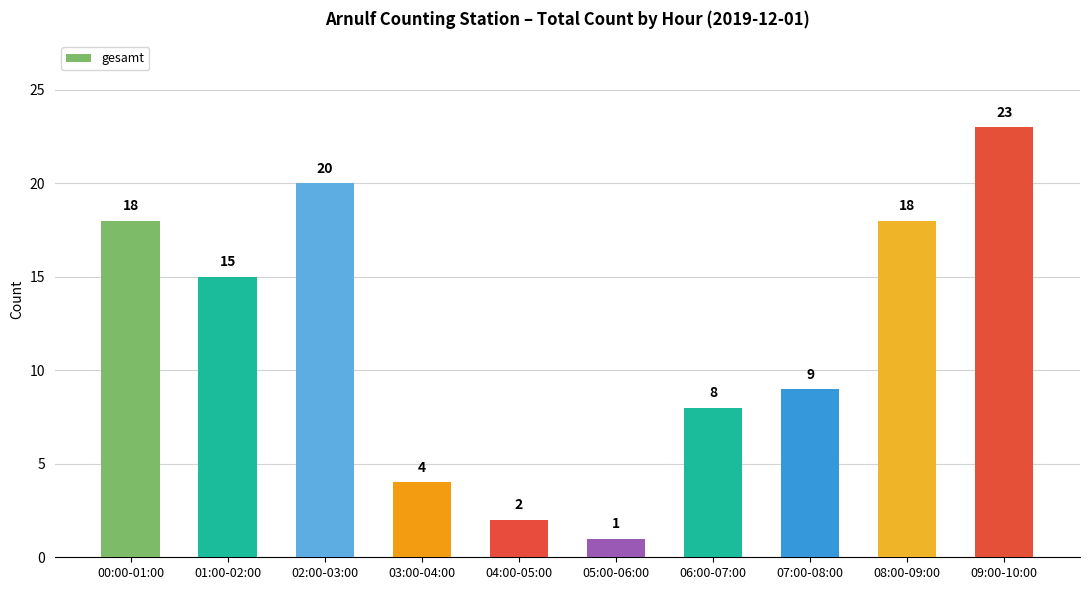

Reading right to left, transcribe all the data shown in this chart.

09:00-10:00=23	08:00-09:00=18	07:00-08:00=9	06:00-07:00=8	05:00-06:00=1	04:00-05:00=2	03:00-04:00=4	02:00-03:00=20	01:00-02:00=15	00:00-01:00=18